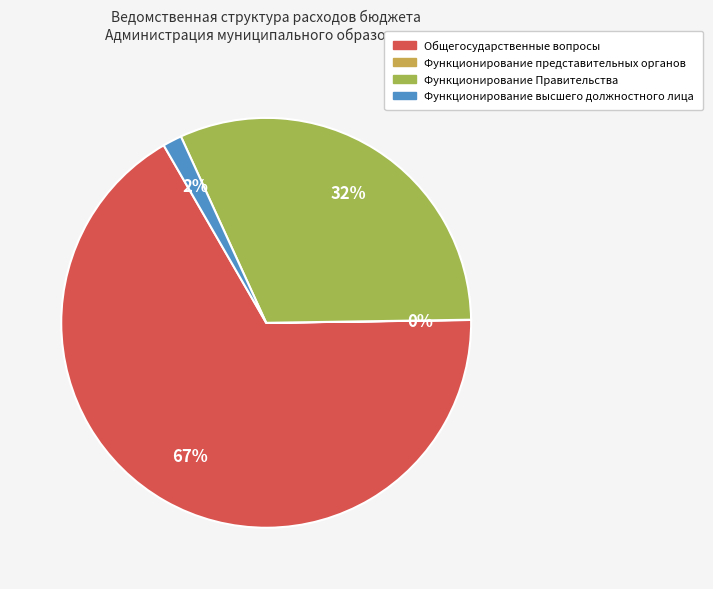

To the nearest percent, what percentage of the pie is Функционирование высшего должностного лица?

2%